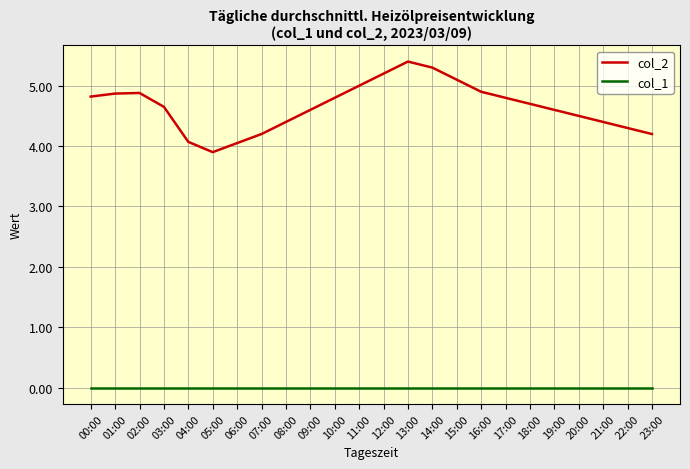

How many interior local valleys does the col_2 series have?

1